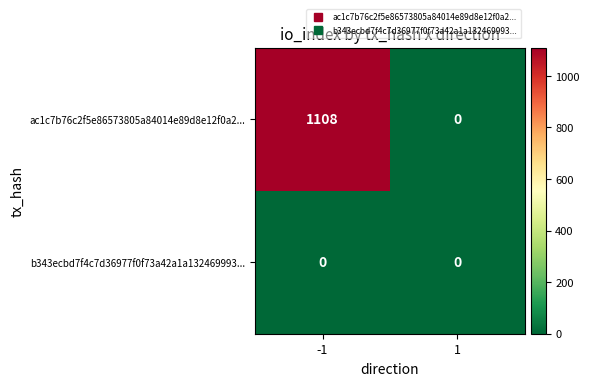

What value does the ac1c7b76c2f5e86573805a84014e89d8e12f0a2... series have at -1?

1108